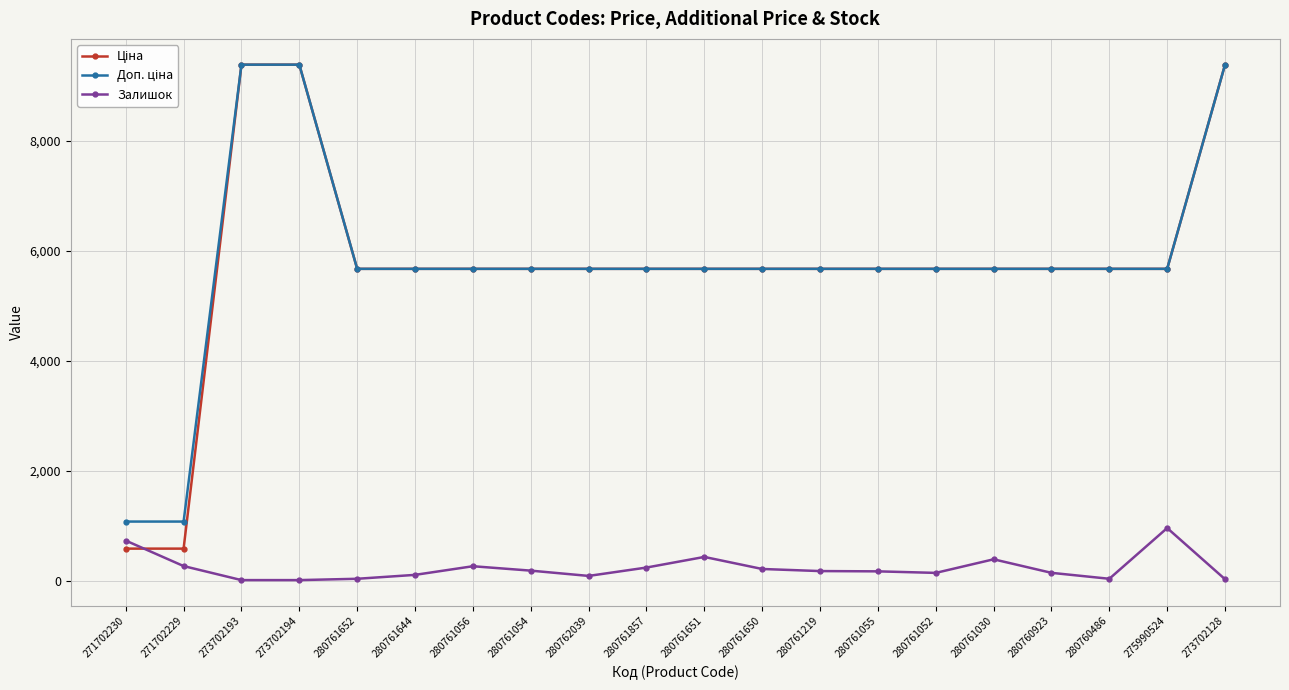

What is the label of the 11th point from the right?

280761857